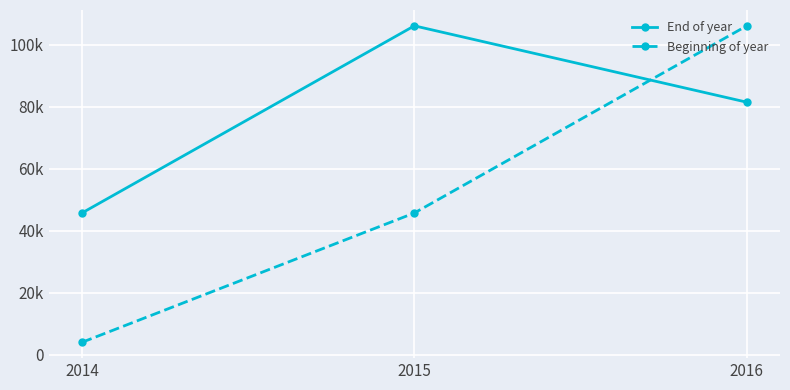

What are all the series names shown in the legend?

End of year, Beginning of year